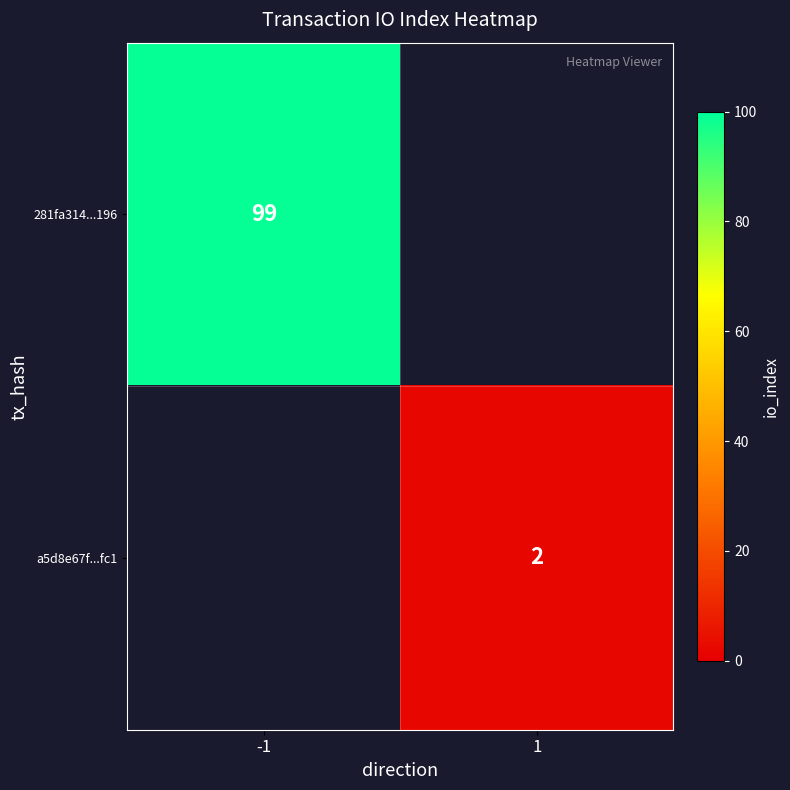

The value of 281fa314...196 at -1 is 153. True or false?

False